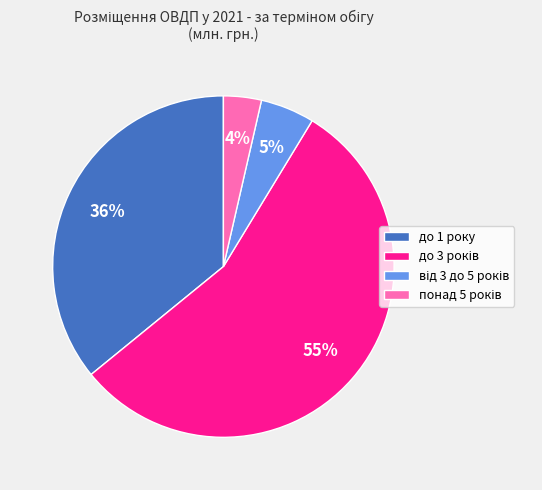

Is до 1 року the majority of the pie?

No